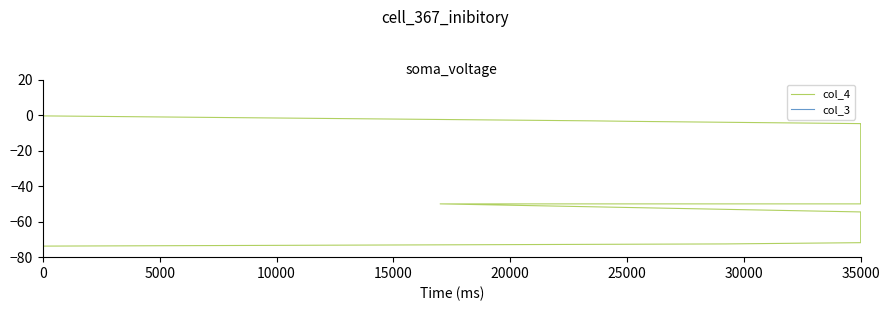

True or false: col_3 has more than 1 points higher than both neighbors.

False